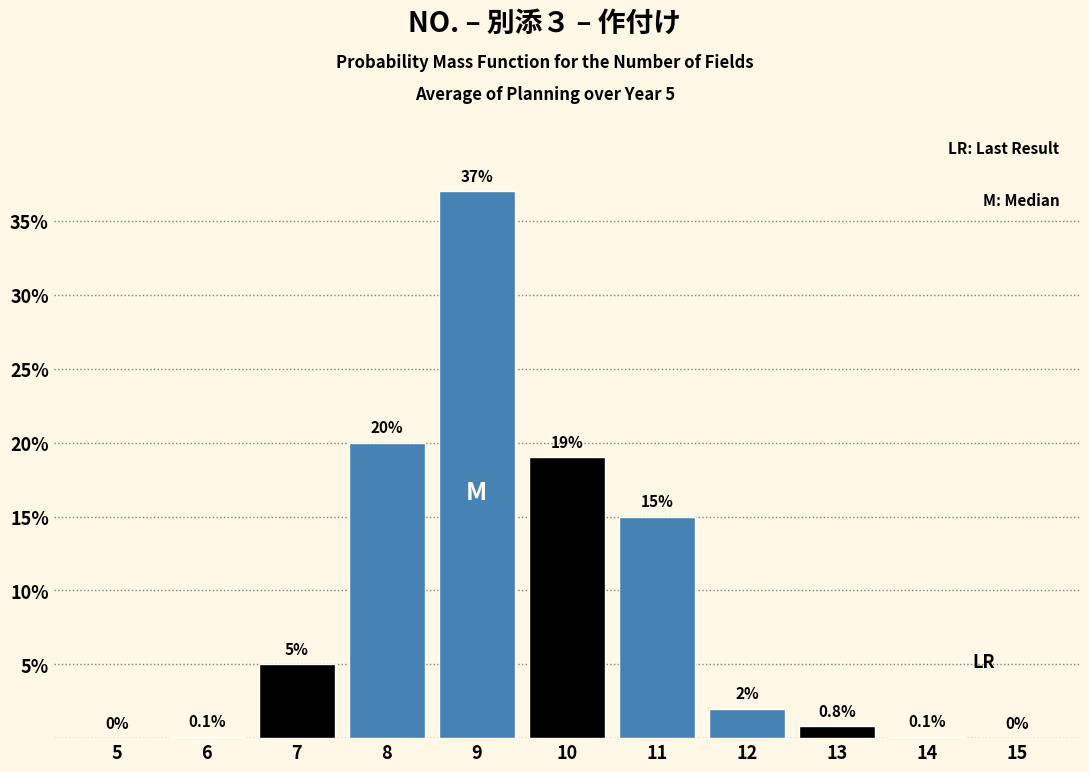

Reading left to right, list all the values displayed in this chart.

5=0.0	6=0.1	7=5.0	8=20.0	9=37.0	10=19.0	11=15.0	12=2.0	13=0.8	14=0.1	15=0.0